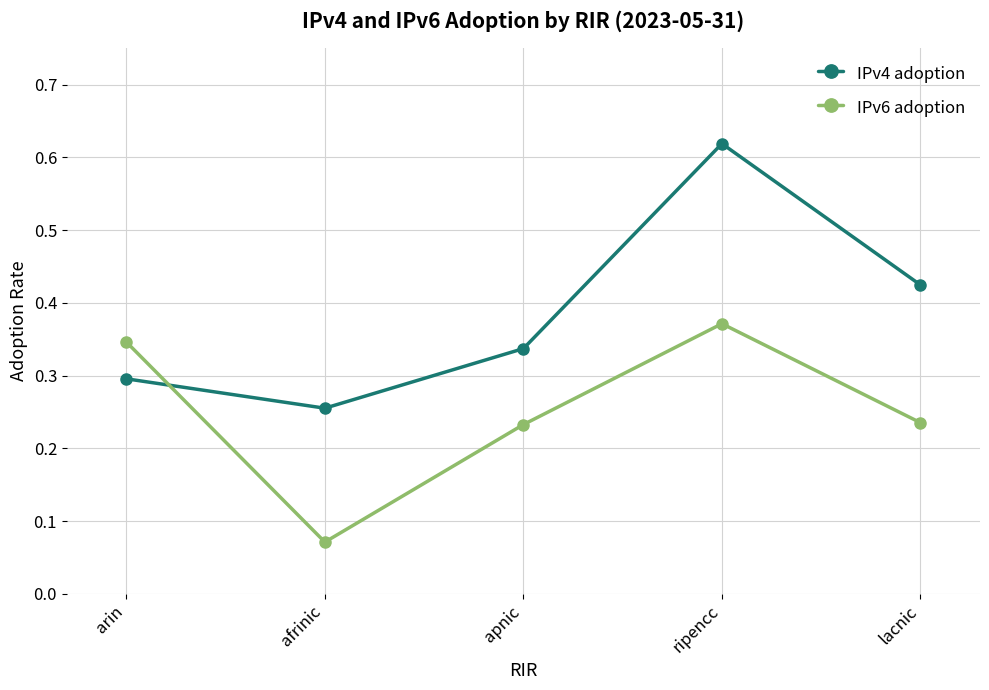

Which series has the largest total across all categories?

IPv4 adoption